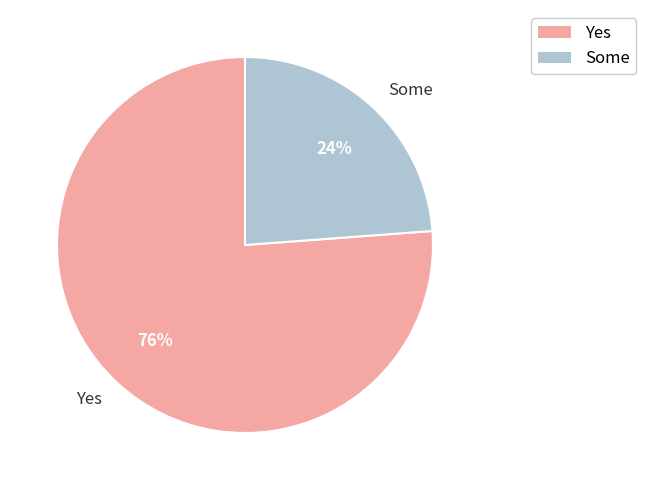

Between Some and Yes, which is larger?

Yes